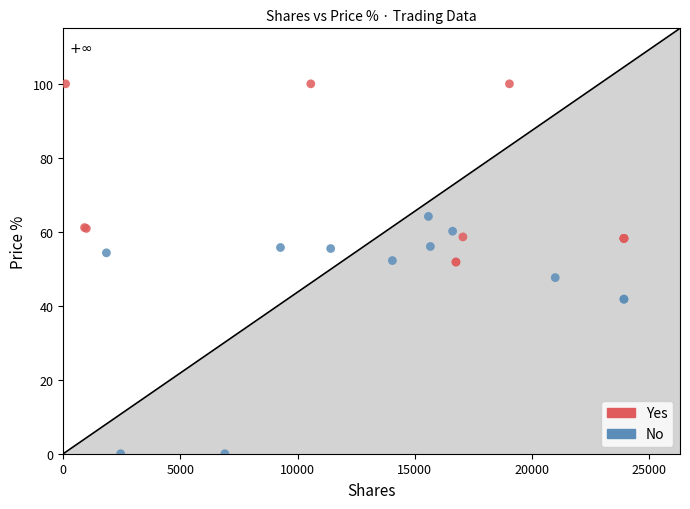

Which series contains the lowest Y value?

No